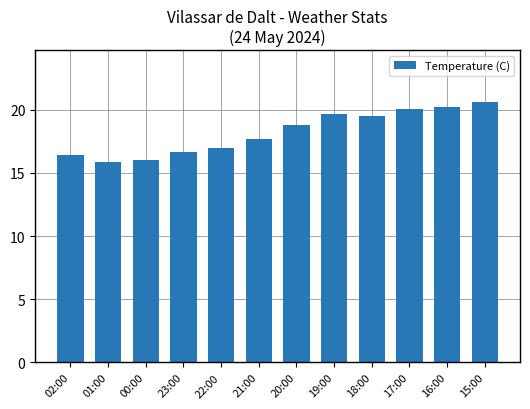

True or false: the data shows 27.0 at 17:00.

False